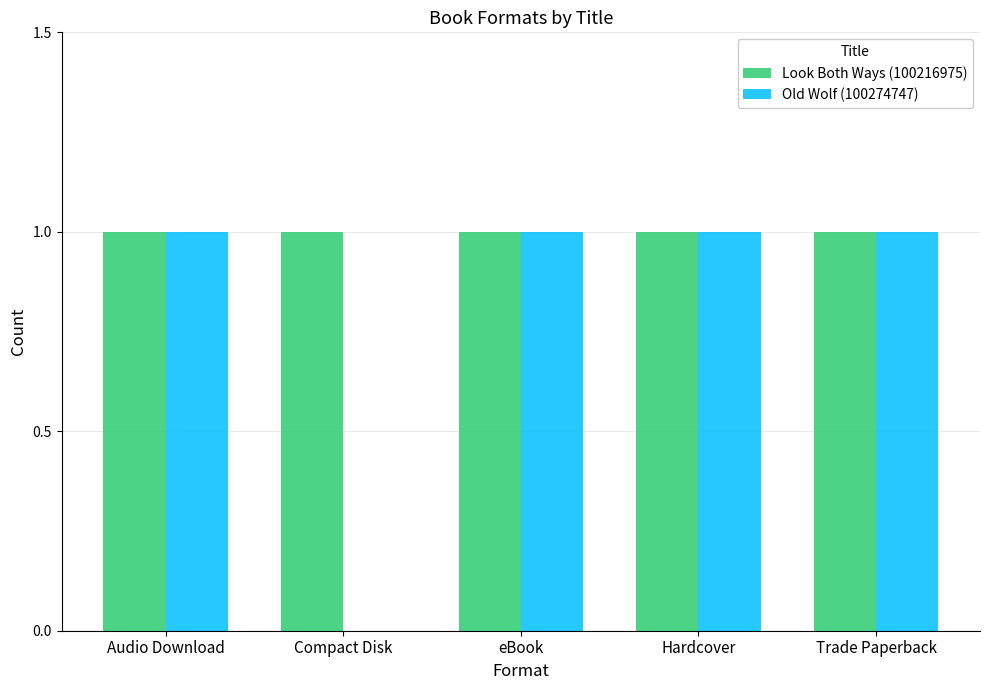

Where is Old Wolf (100274747) nearest to the value 0?

Compact Disk